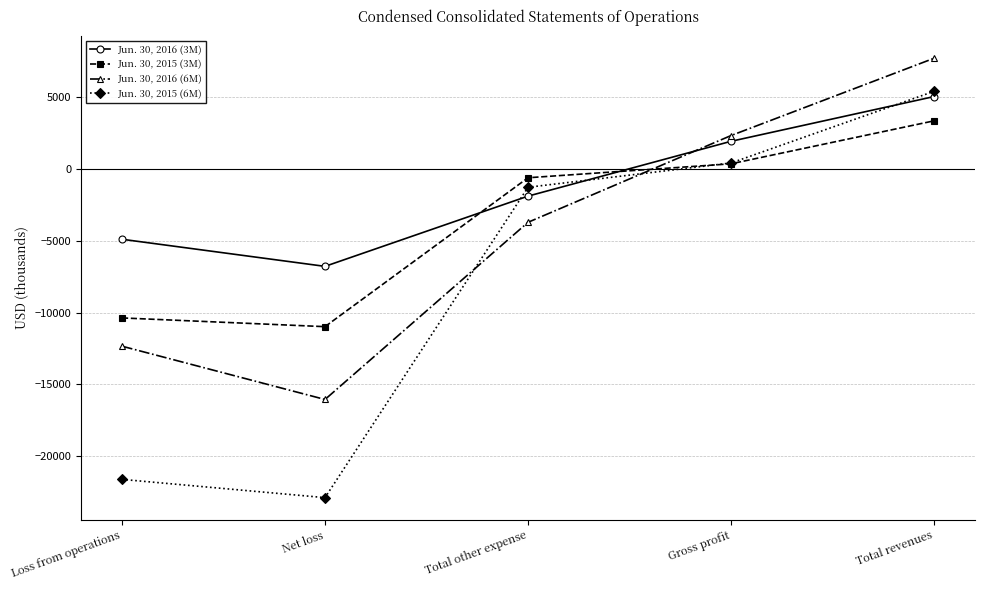

At which category is the sum across all series the highest?

Total revenues